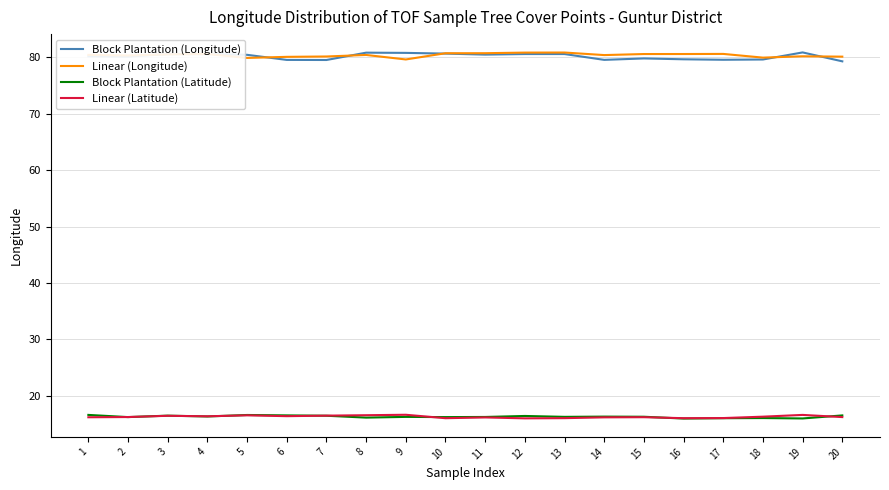

Which series has the widest spread of values?

Block Plantation (Longitude)